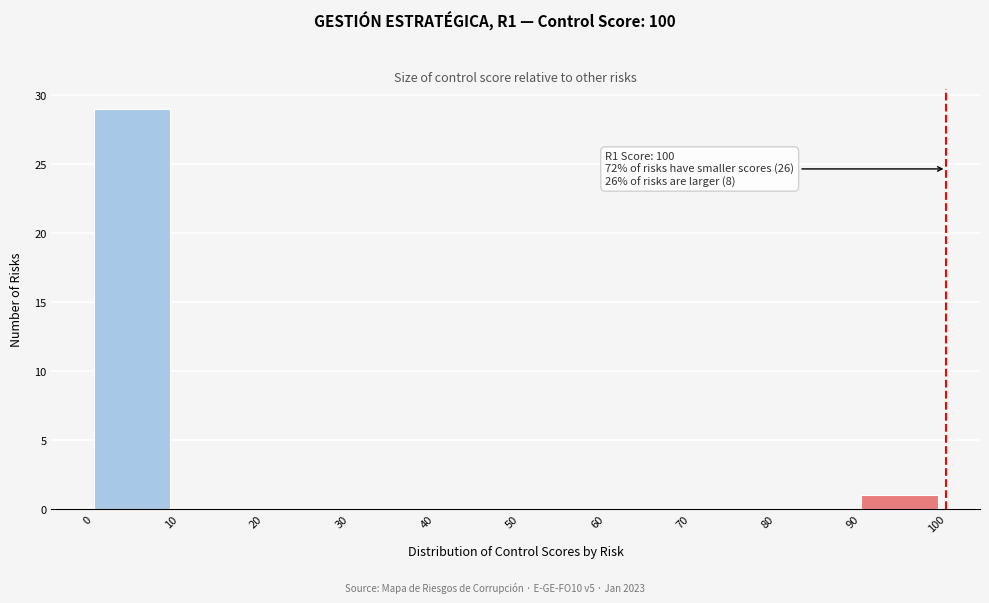

Over which range of the x-axis is the bar tallest?

0 to 10